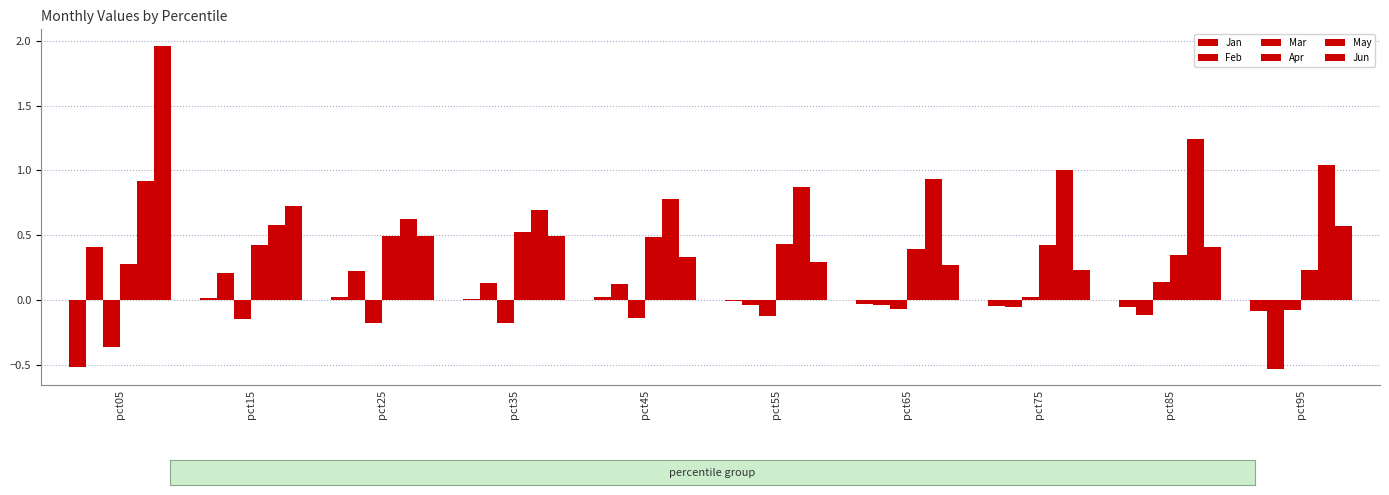

At which label is Jun closest to 1?

pct15